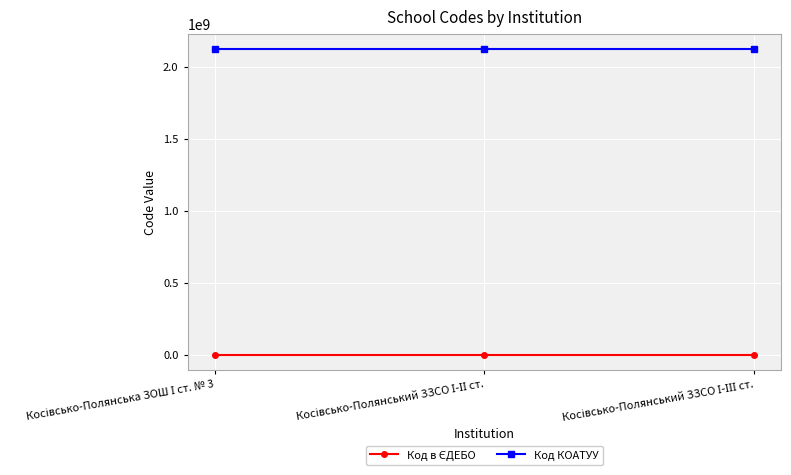

What is the greatest value displayed?

2123683501